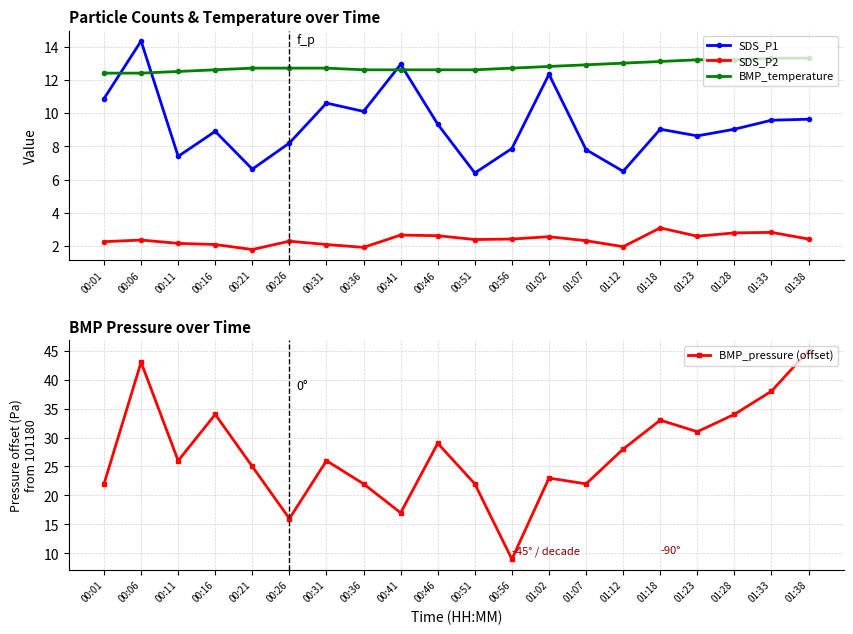

What is the label of the 15th point from the left?

01:12